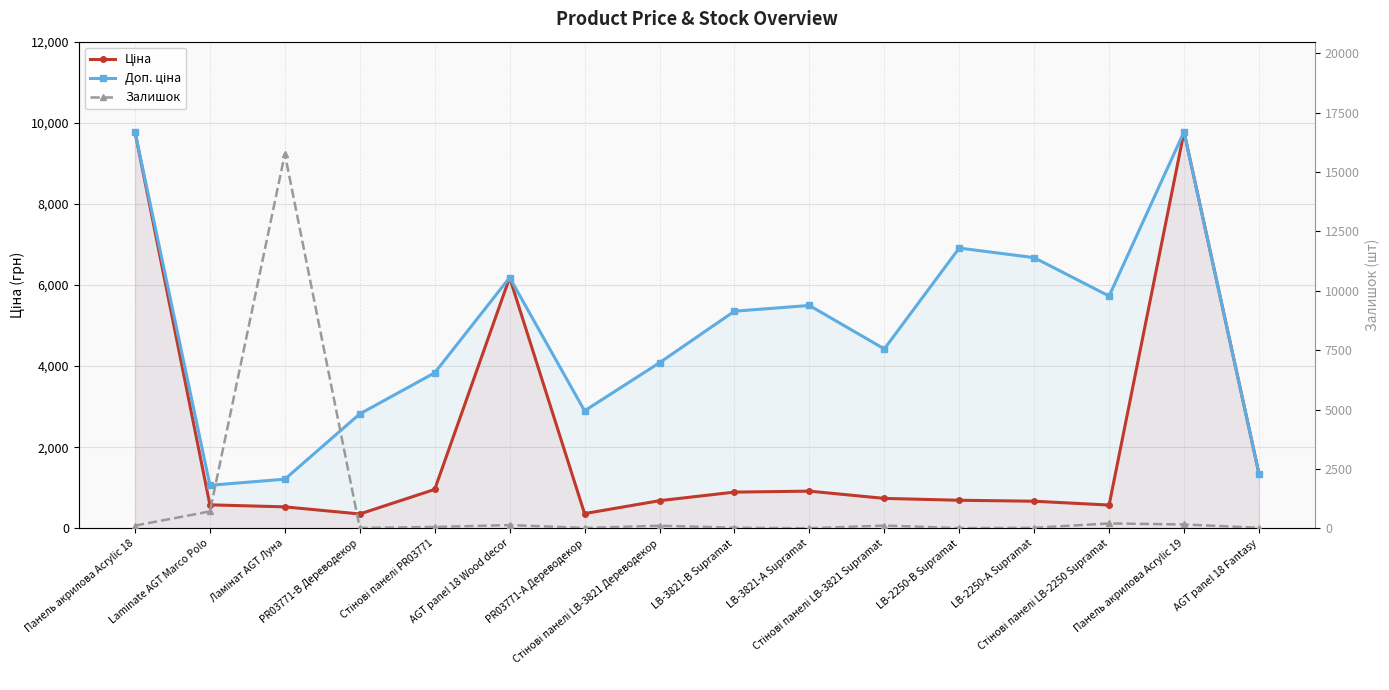

What is the label of the 14th point from the left?

Стінові панелі LB-2250 Supramat